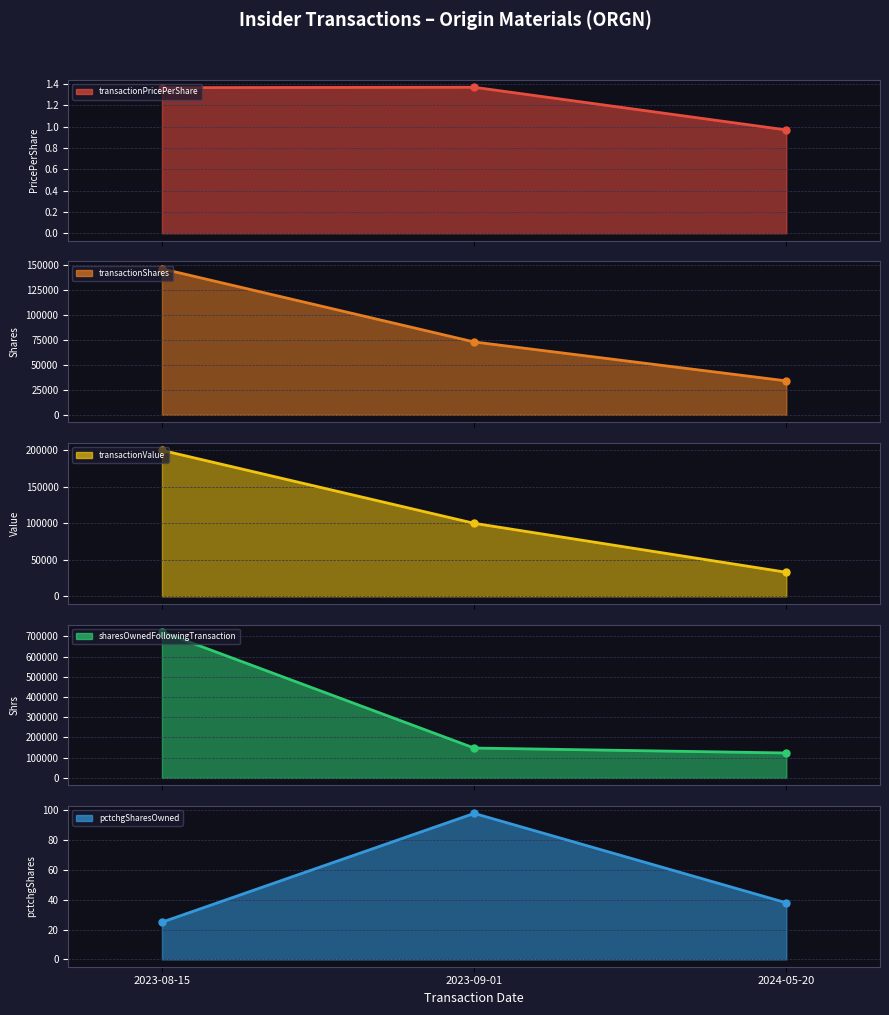

Rank the series by their maximum value, from highest to lowest.

sharesOwnedFollowingTransaction, transactionValue, transactionShares, pctchgSharesOwned, transactionPricePerShare